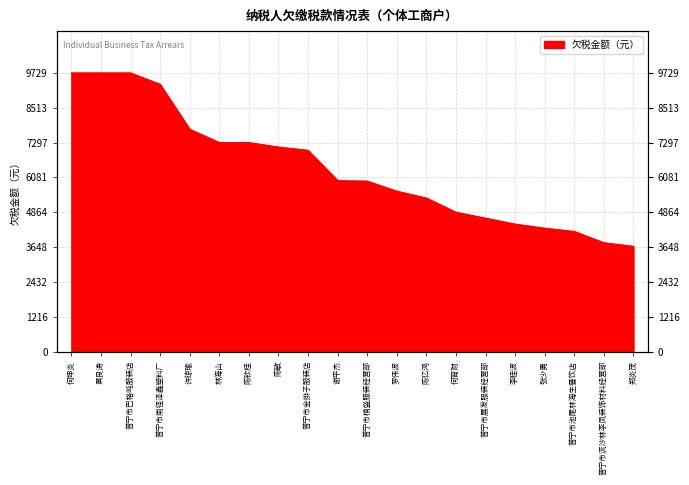

Does the chart display data point markers on the line(s)?

No